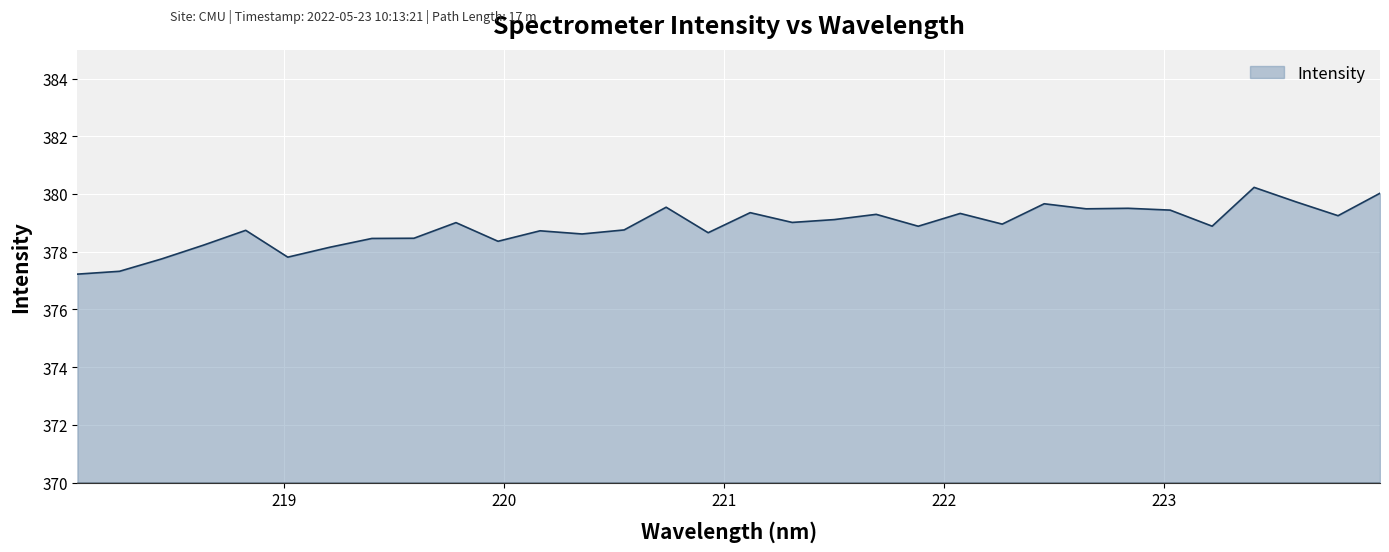

Does the chart display data point markers on the line(s)?

No